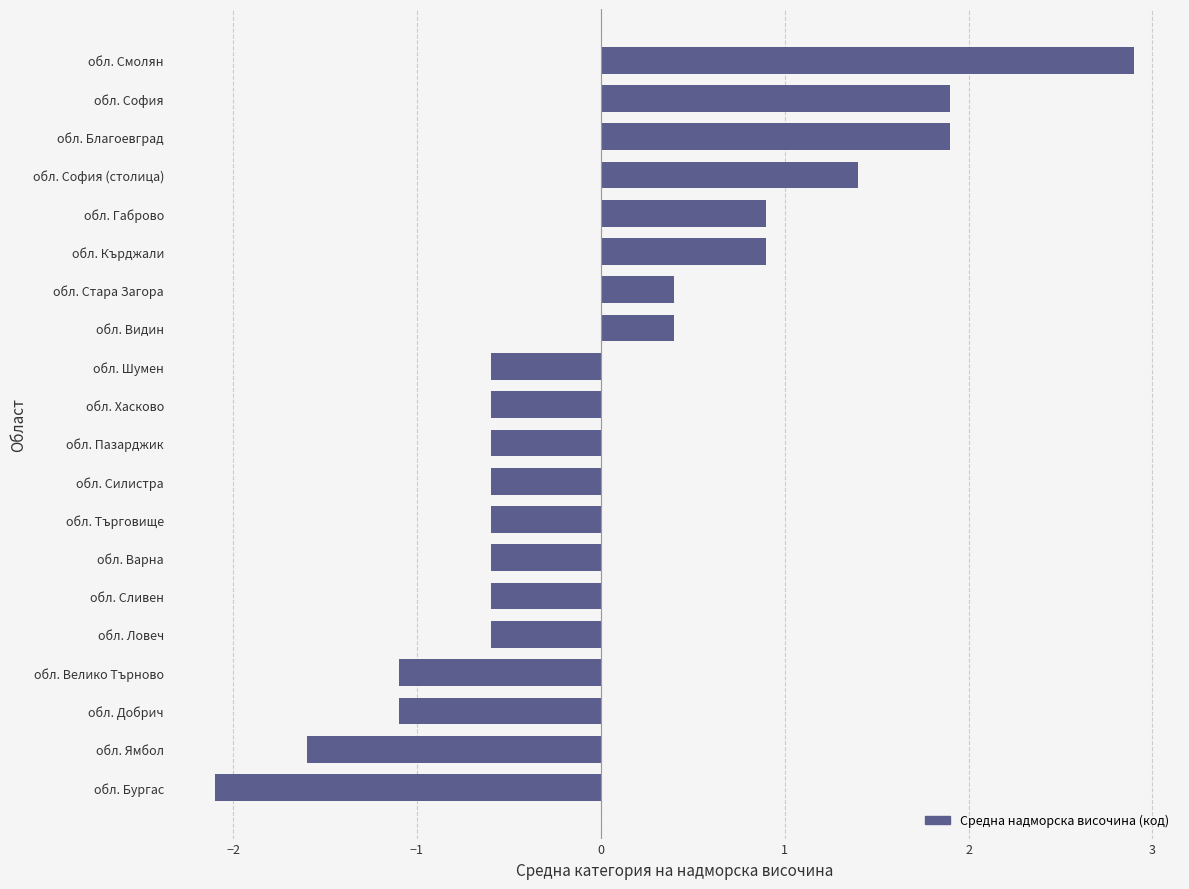

Count the number of categories in the chart.

20